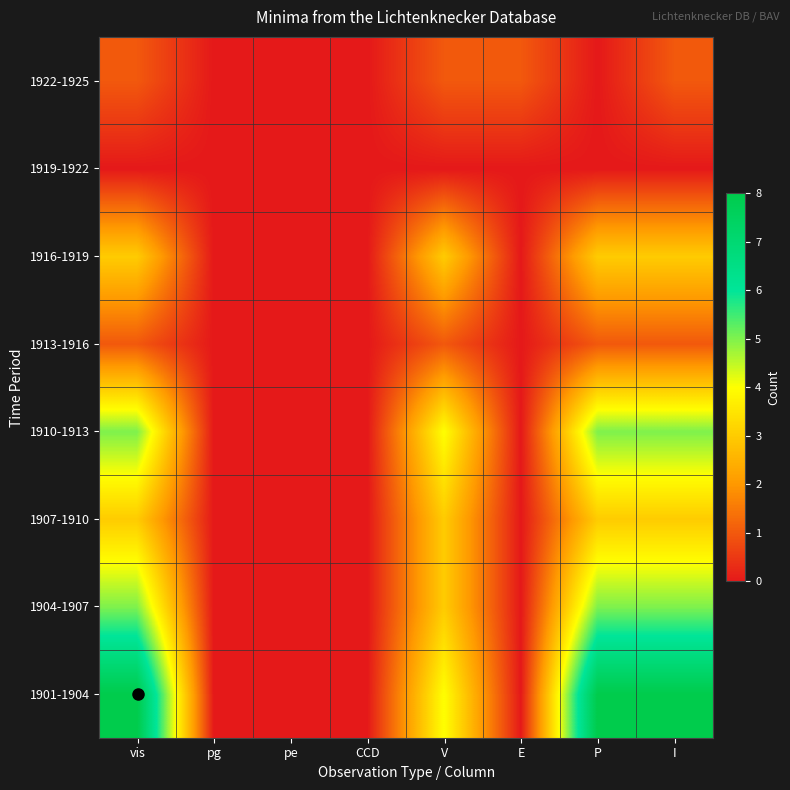

Reading right to left, list all the values displayed in this chart.

1901-1904: I=8	P=8	E=0	V=4	CCD=0	pe=0	pg=0	vis=8
1904-1907: I=5	P=5	E=0	V=3	CCD=0	pe=0	pg=0	vis=5
1907-1910: I=3	P=3	E=0	V=3	CCD=0	pe=0	pg=0	vis=3
1910-1913: I=5	P=5	E=0	V=4	CCD=0	pe=0	pg=0	vis=5
1913-1916: I=1	P=1	E=0	V=1	CCD=0	pe=0	pg=0	vis=1
1916-1919: I=3	P=3	E=0	V=3	CCD=0	pe=0	pg=0	vis=3
1919-1922: I=0	P=0	E=0	V=0	CCD=0	pe=0	pg=0	vis=0
1922-1925: I=1	P=0	E=1	V=1	CCD=0	pe=0	pg=0	vis=1